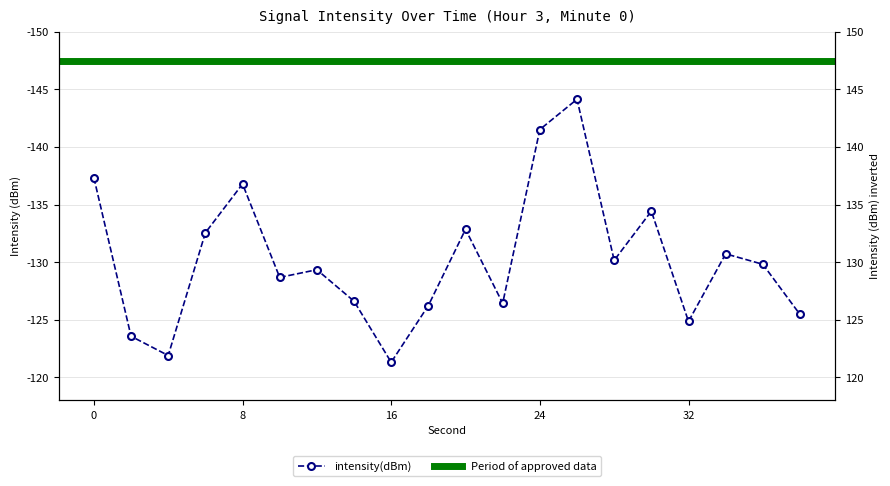

True or false: the data shows -130.7 at 34.

True